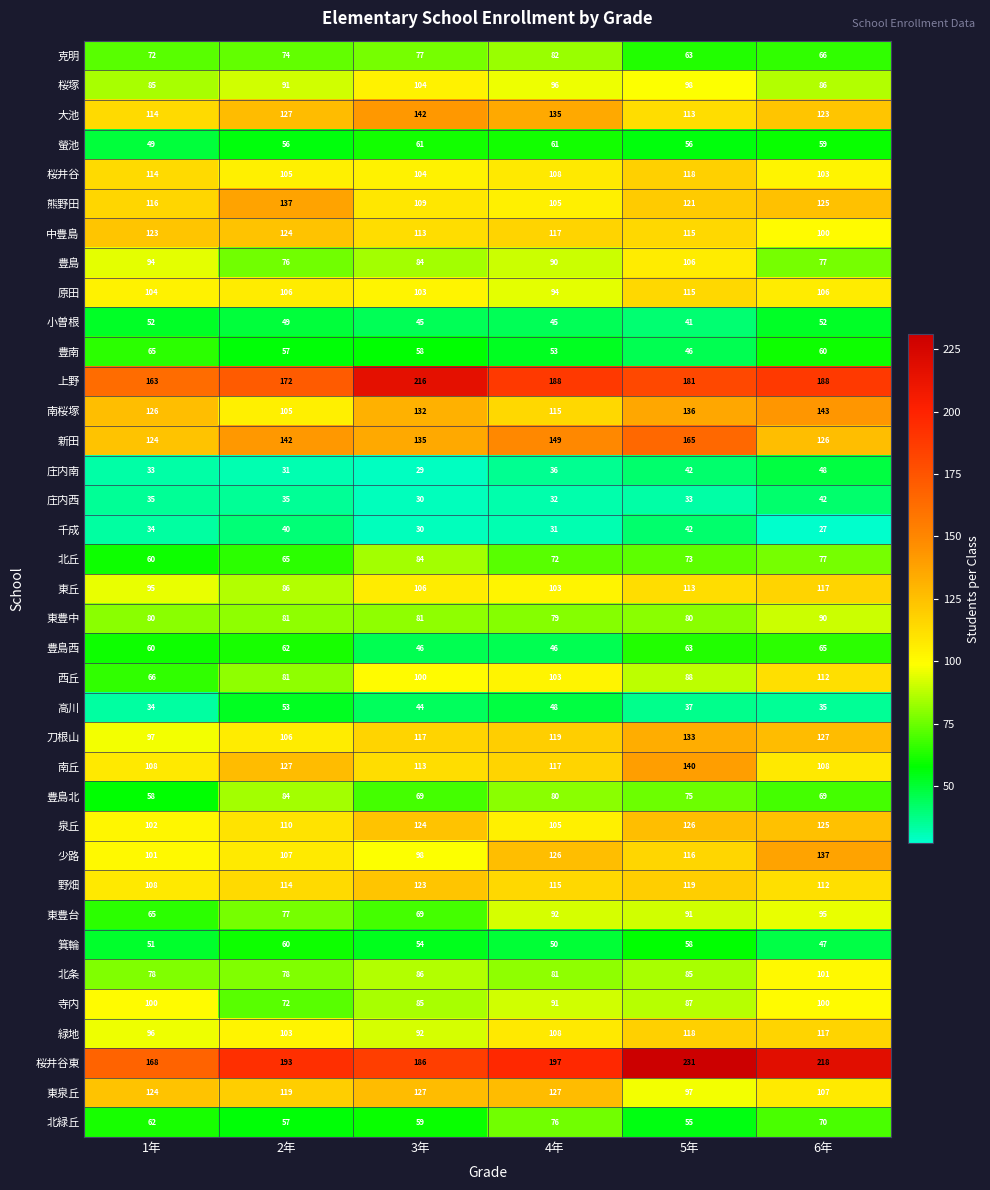

At how many categories does at least one series exceed 180?

5